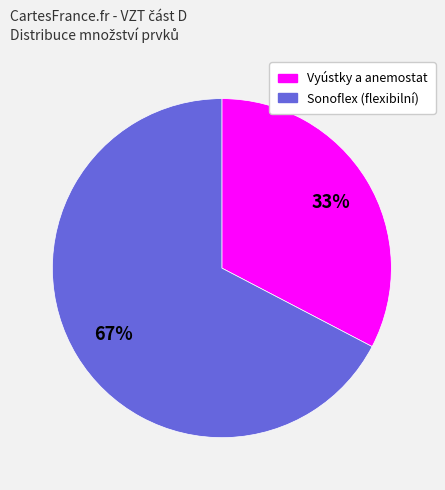

To the nearest percent, what is the average slice percentage?

50%